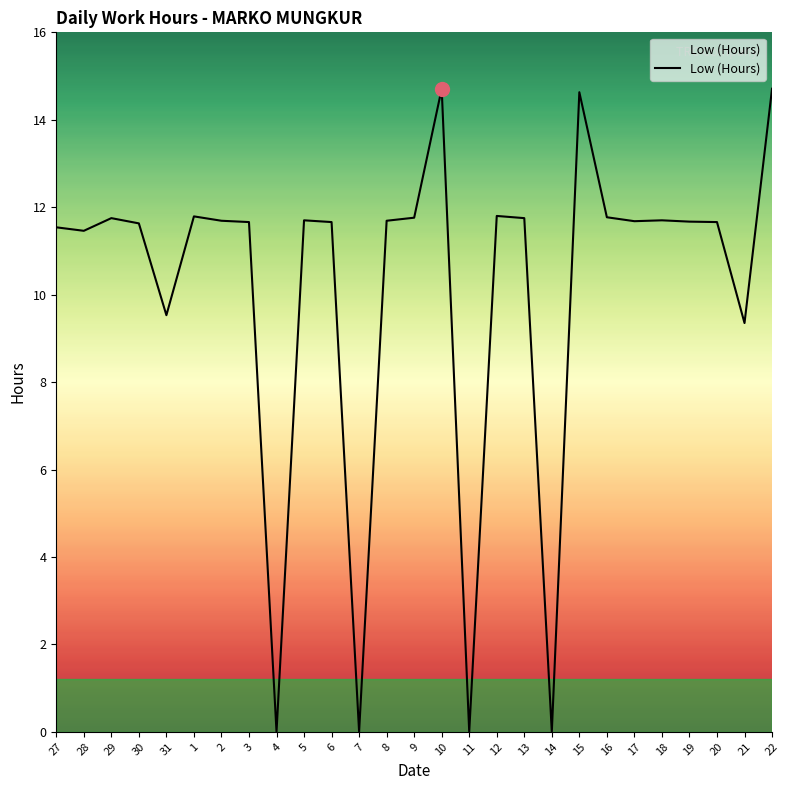

What is the difference between the maximum and minimum values?

14.7